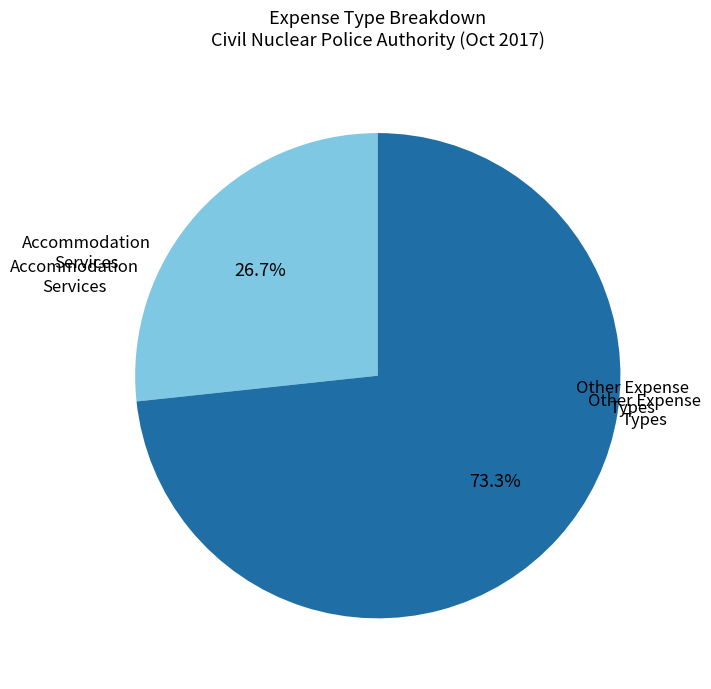

Which category has the smallest portion of the pie?

Accommodation Services